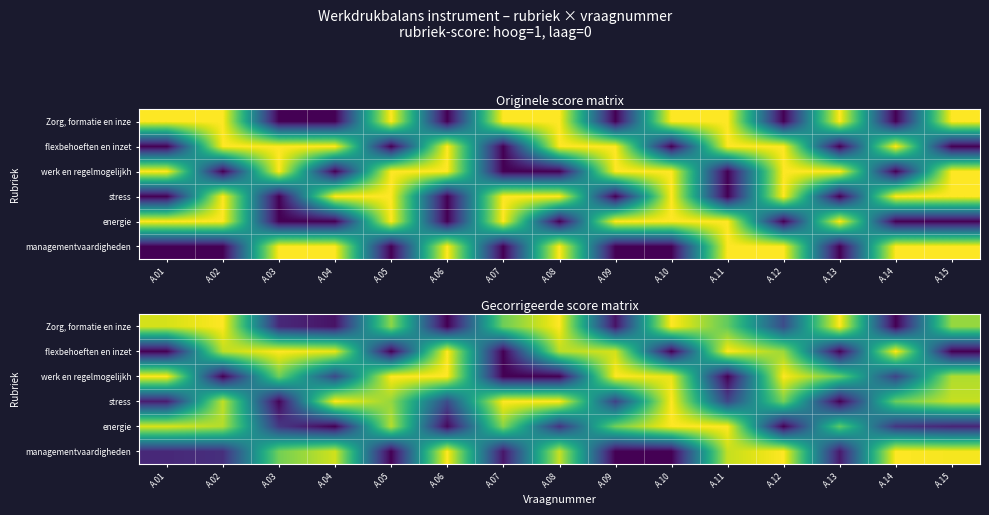

Is it true that werk en regelmogelijkh equals 0.2 at A.14?

True